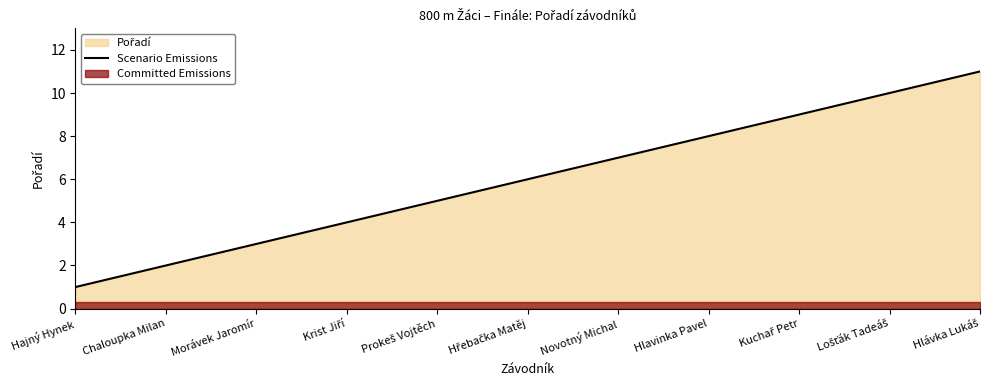

What is the difference between the values at Krist Jiří and Kuchař Petr?

5